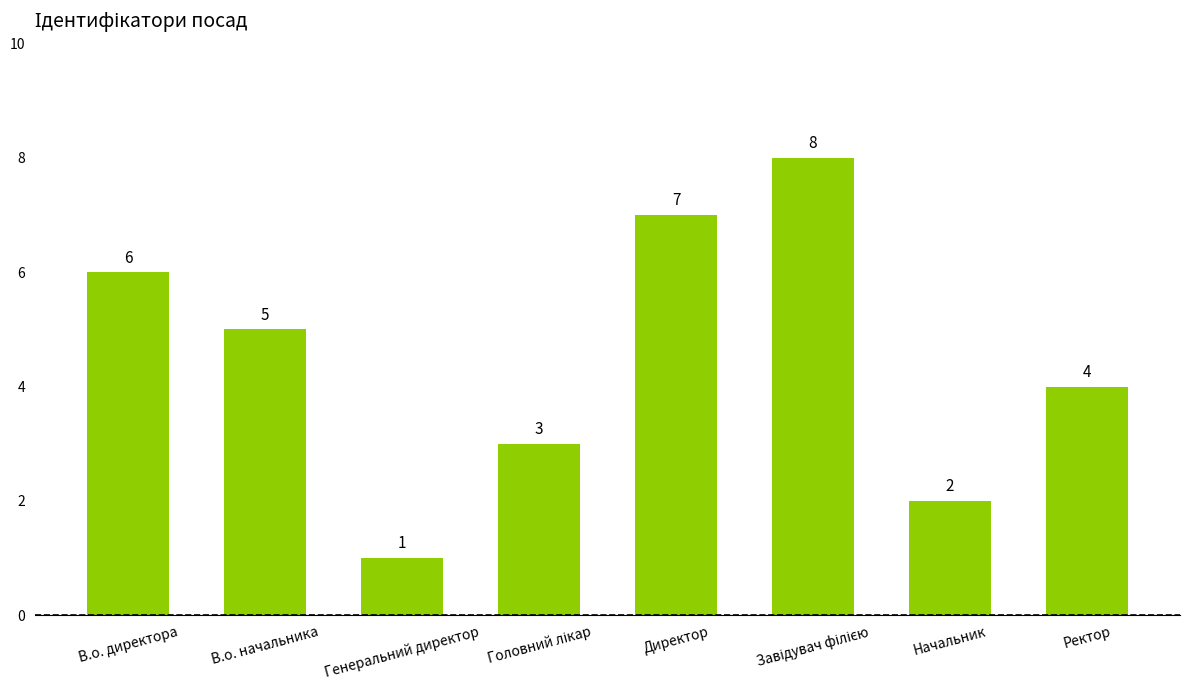

True or false: the data shows 4 at Ректор.

True